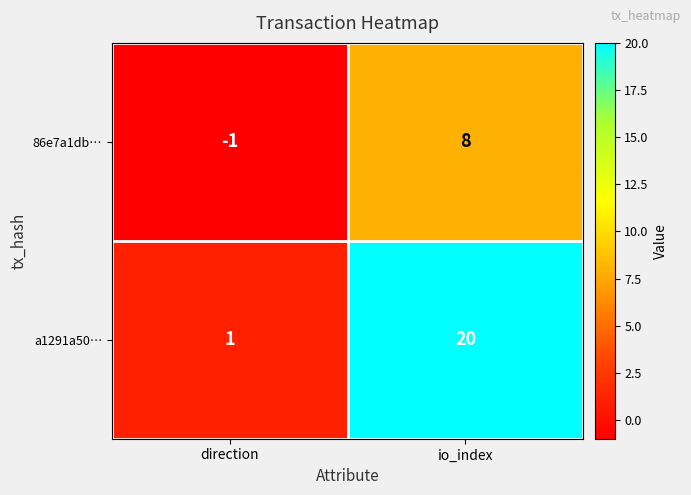

Between direction and io_index, which series saw the biggest shift?

a1291a50…